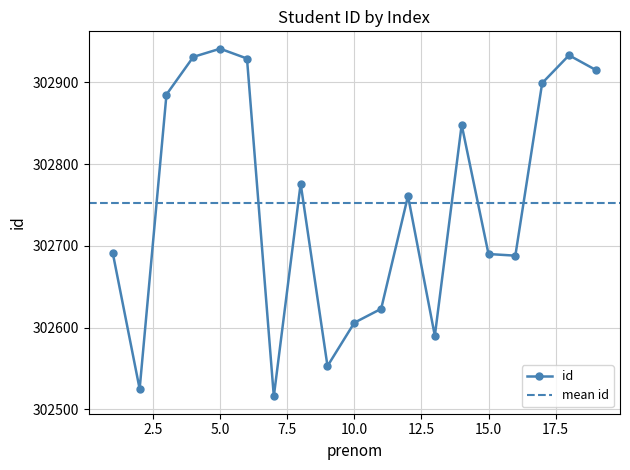

How many series are shown in this chart?

1